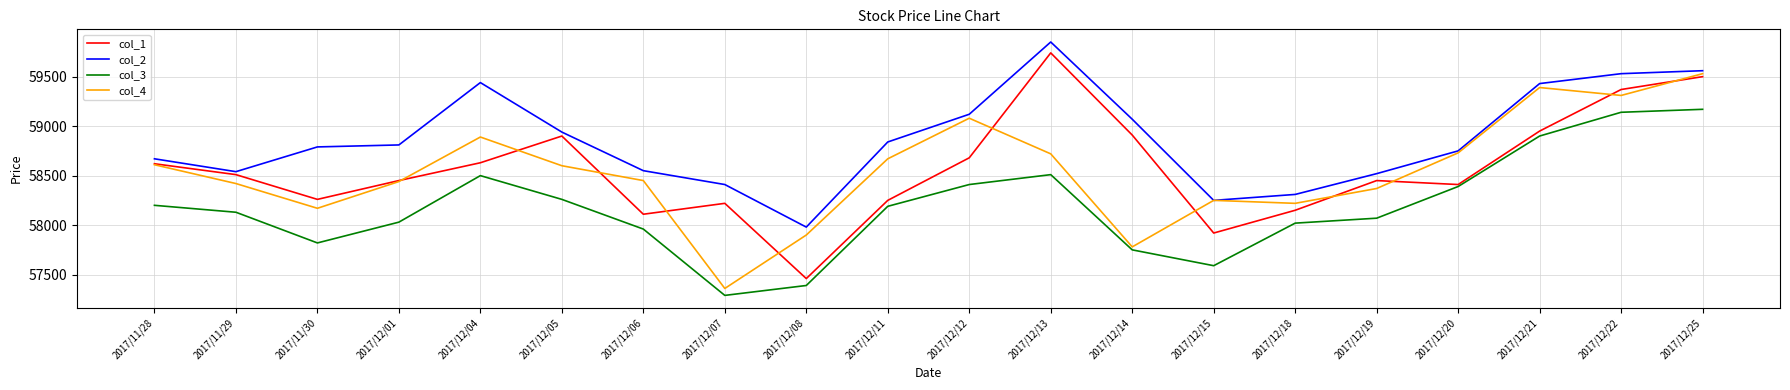

What are all the series names shown in the legend?

col_1, col_2, col_3, col_4